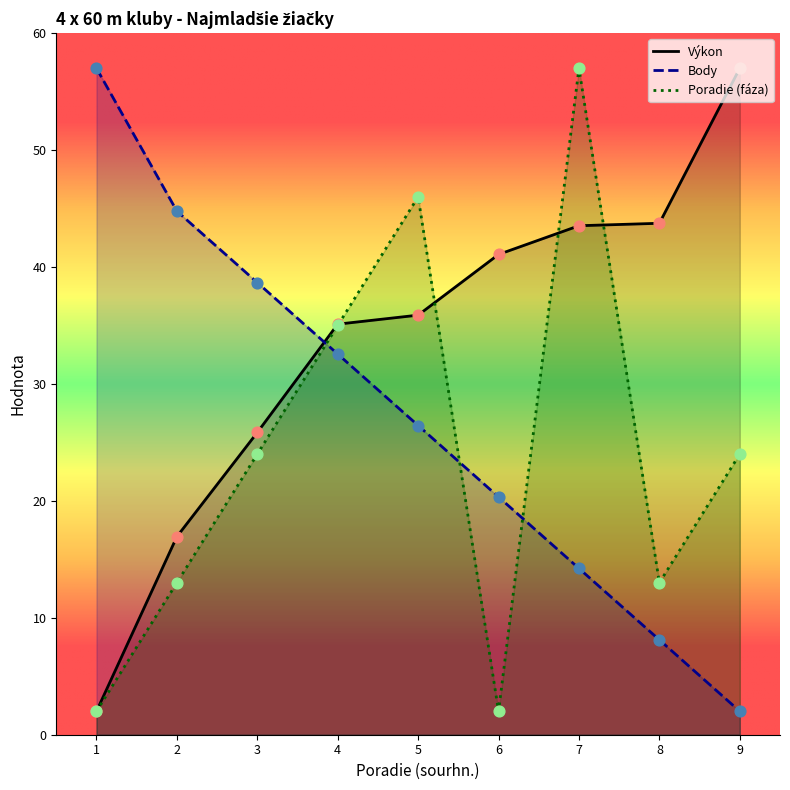

What are all the series names shown in the legend?

Výkon, Body, Poradie (fáza)